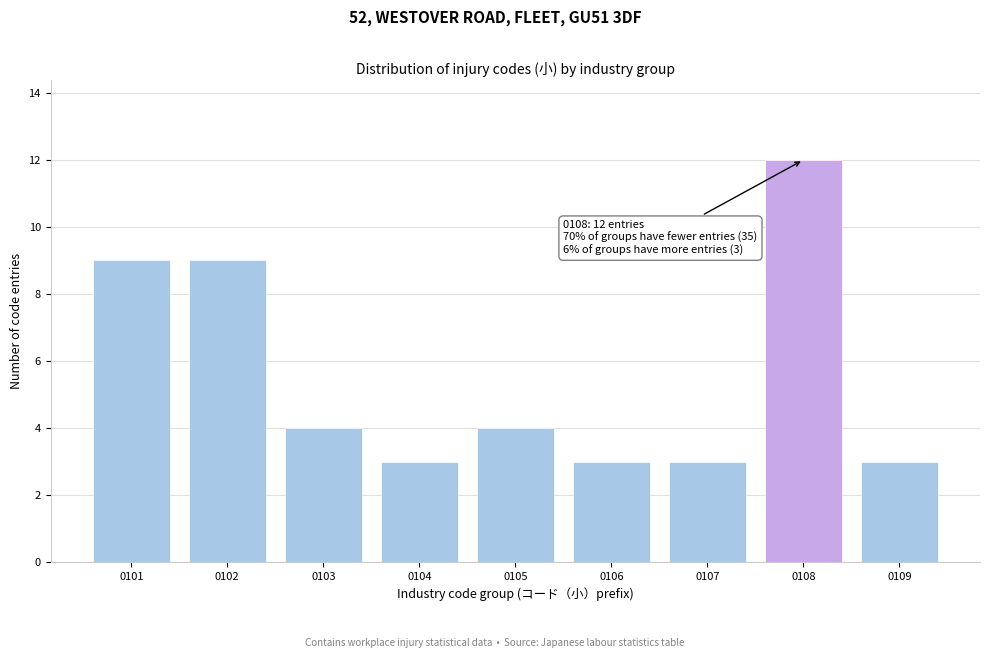

Reading left to right, what are all the values shown in this chart?

9	9	4	3	4	3	3	12	3